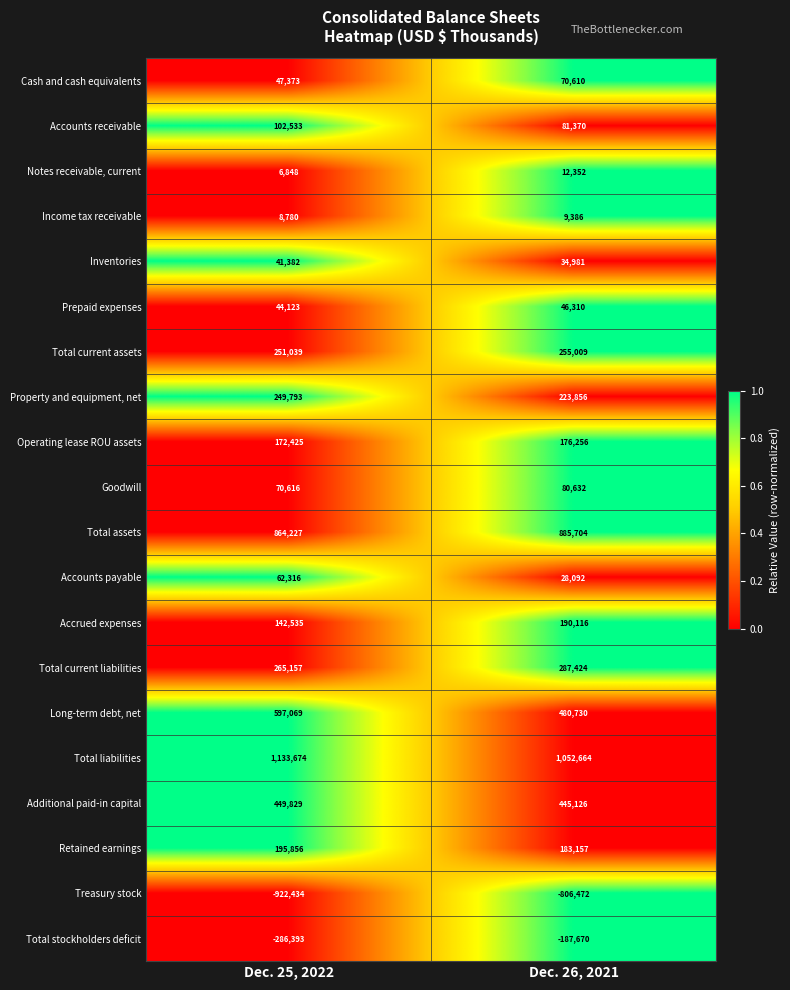

Rank the series by their maximum value, from highest to lowest.

Total liabilities, Total assets, Long-term debt, net, Additional paid-in capital, Total current liabilities, Total current assets, Property and equipment, net, Retained earnings, Accrued expenses, Operating lease ROU assets, Accounts receivable, Goodwill, Cash and cash equivalents, Accounts payable, Prepaid expenses, Inventories, Notes receivable, current, Income tax receivable, Total stockholders deficit, Treasury stock